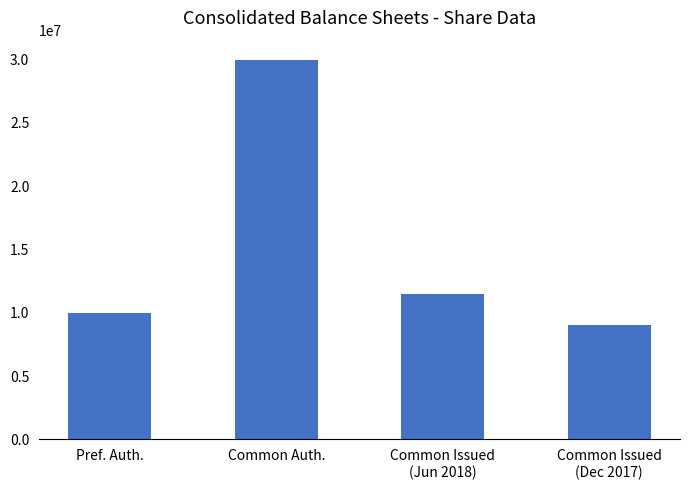

Reading right to left, what are all the values shown in this chart?

Common Issued
(Dec 2017)=9034439	Common Issued
(Jun 2018)=11482965	Common Auth.=30000000	Pref. Auth.=10000000